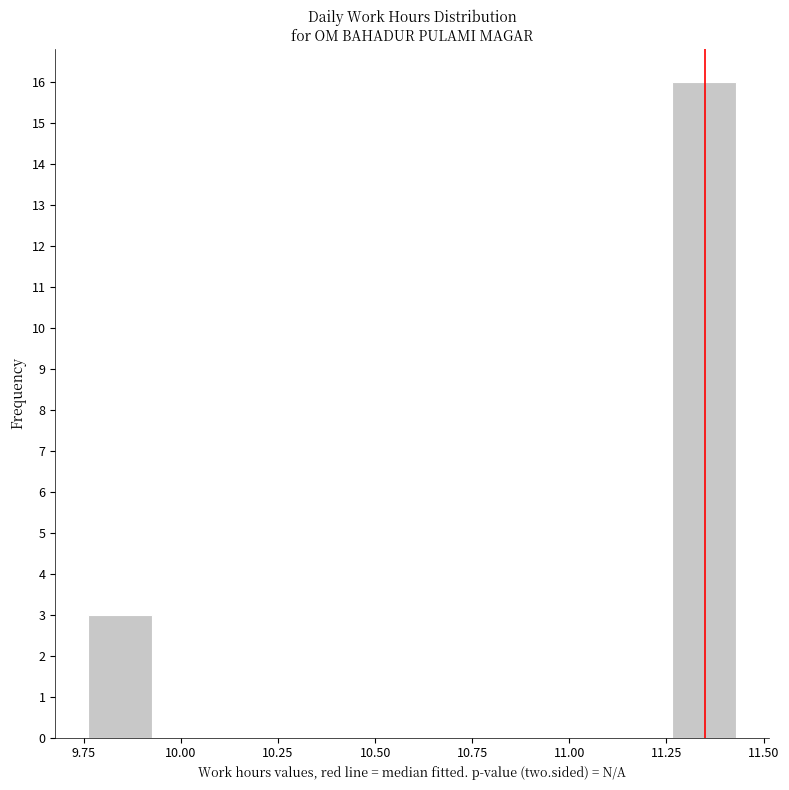

Read against the x-axis, roughly where is the centre of the tallest bar?

11.35